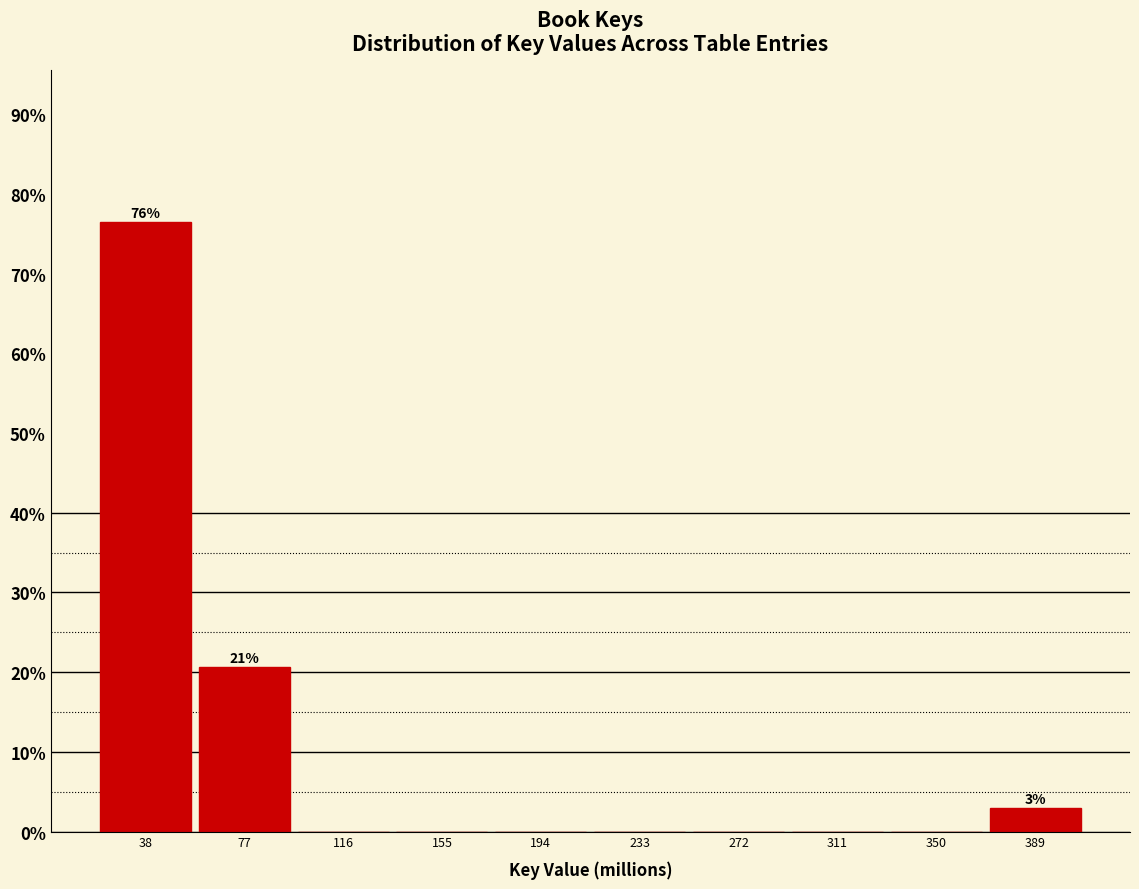

Which range on the x-axis has the tallest bar?

20 to 55